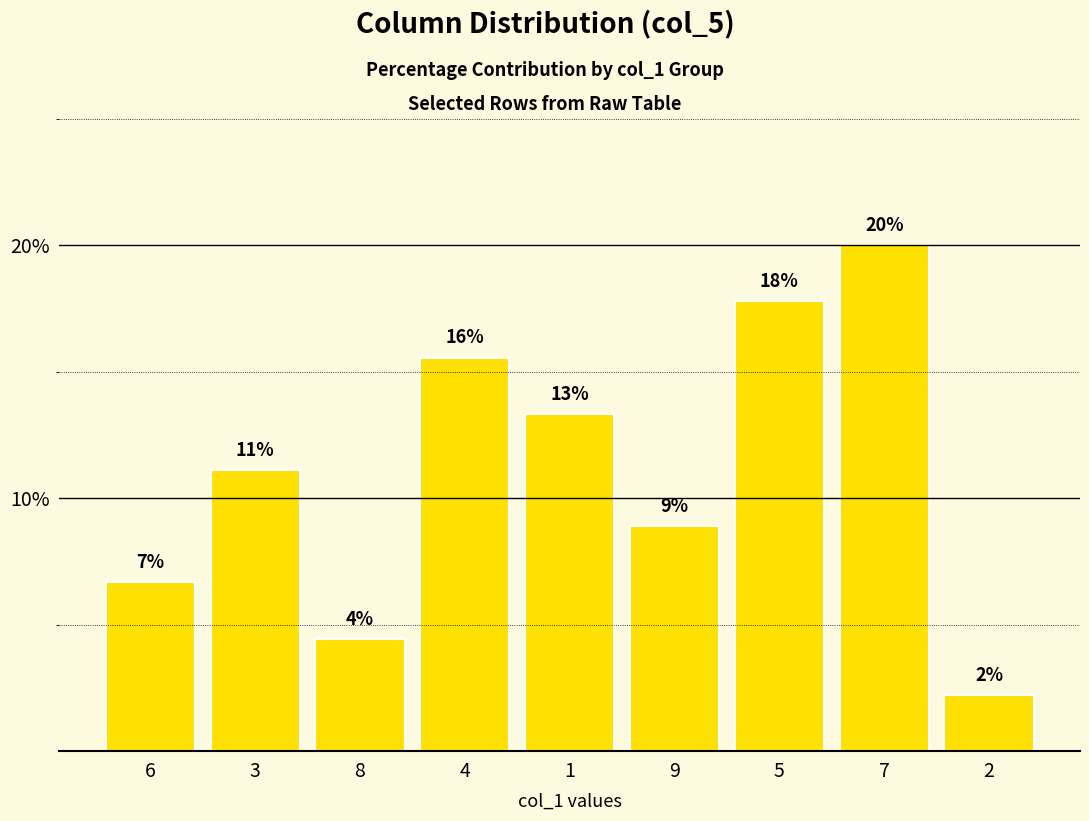

Reading left to right, extract all data points from this chart.

6.7	11.1	4.4	15.6	13.3	8.9	17.8	20.0	2.2